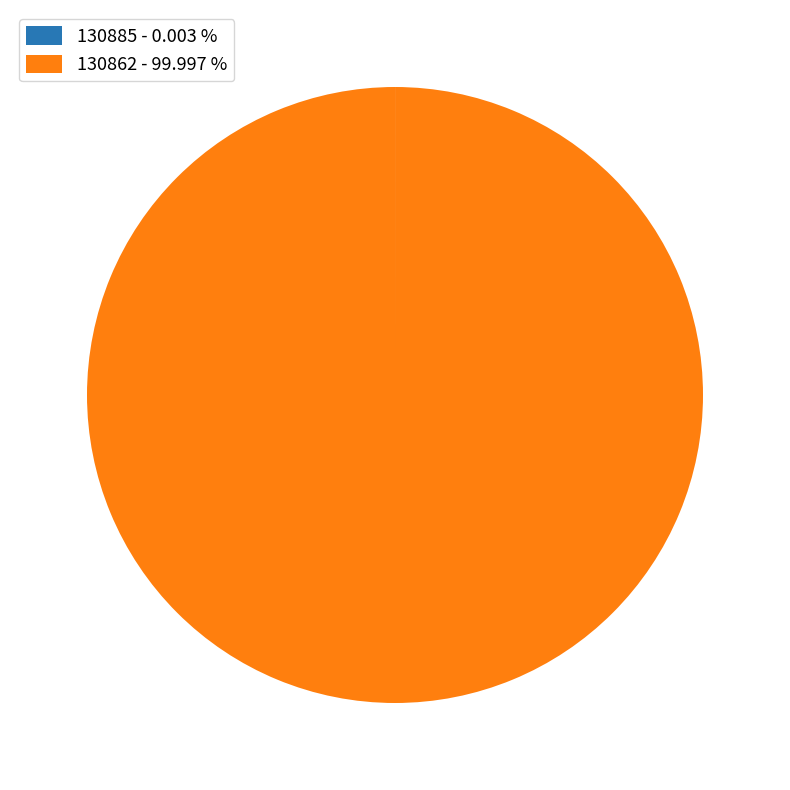

Is there a majority slice in this chart?

Yes